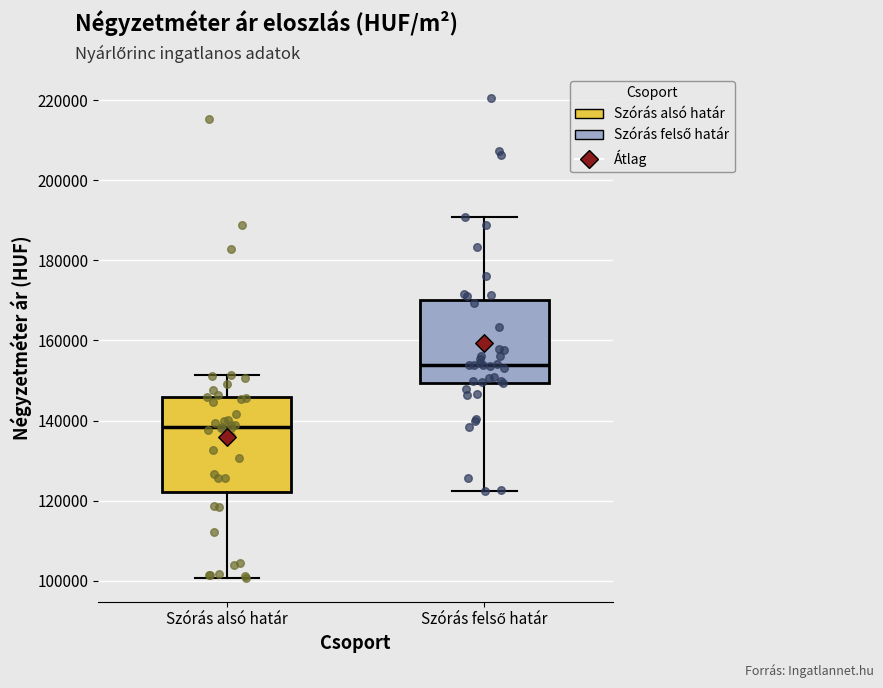

Which box has the highest median line?

Szórás felső határ